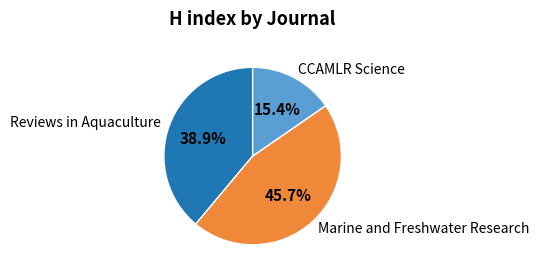

Is there any slice that represents more than half of the pie?

No